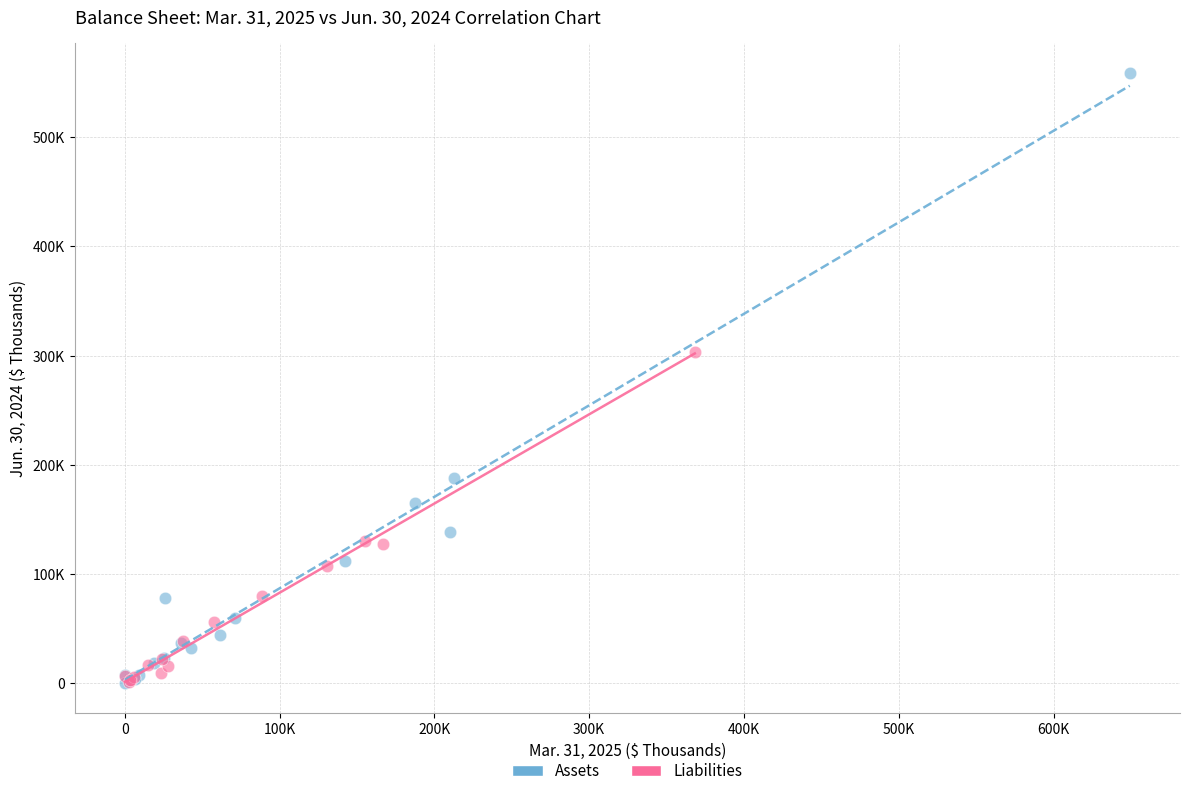

What are all the series names shown in the legend?

Assets, Liabilities